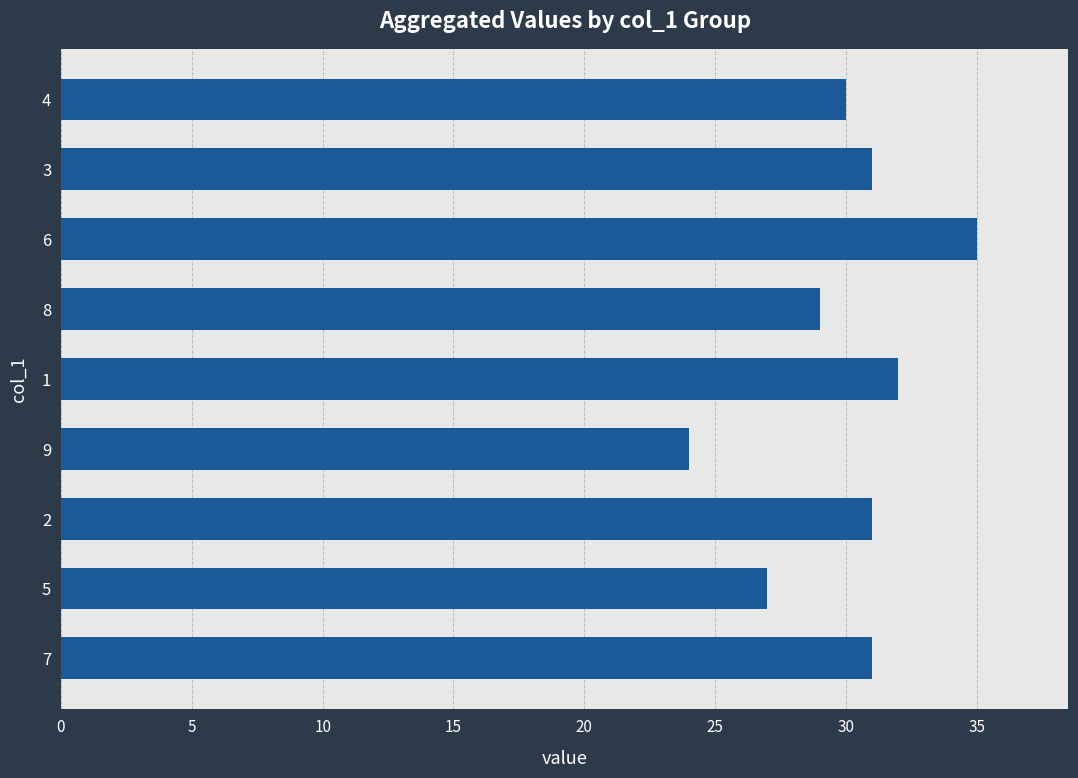

At which category does the chart reach its minimum across all series?

9